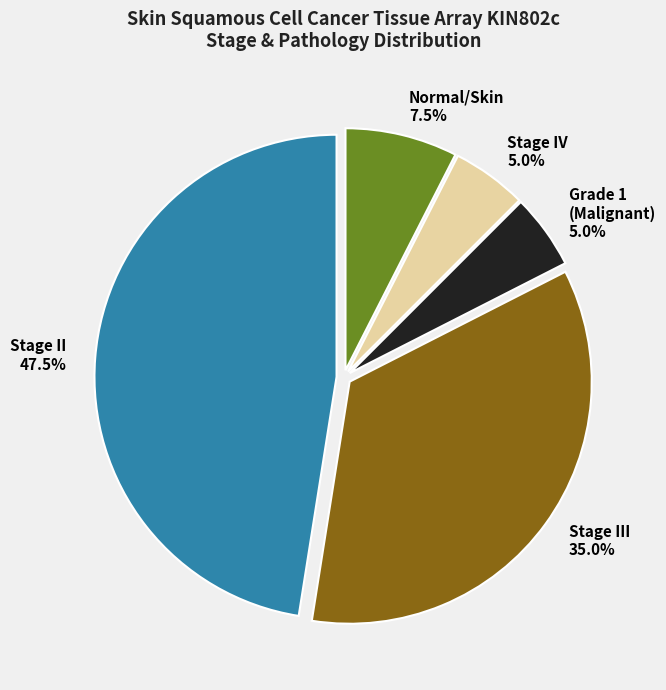

Is there a majority slice in this chart?

No